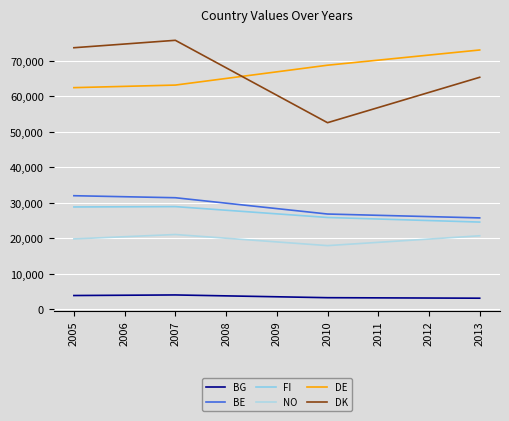

Reading left to right, transcribe all the data shown in this chart.

BG: 2005=3855	2006=3935	2007=4016	2008=3757	2009=3501	2010=3244	2011=3196	2012=3149	2013=3101
BE: 2005=31983	2006=31695	2007=31413	2008=29880	2009=28350	2010=26823	2011=26457	2012=26093	2013=25731
FI: 2005=28812	2006=28861	2007=28911	2008=27889	2009=26870	2010=25851	2011=25416	2012=24983	2013=24552
NO: 2005=19806	2006=20425	2007=21047	2008=20002	2009=18959	2010=17918	2011=18842	2012=19768	2013=20693
DE: 2005=62436	2006=62796	2007=63160	2008=65026	2009=66891	2010=68760	2011=70186	2012=71617	2013=73049
DK: 2005=73685	2006=74730	2007=75777	2008=68036	2009=60298	2010=52560	2011=56823	2012=61089	2013=65355